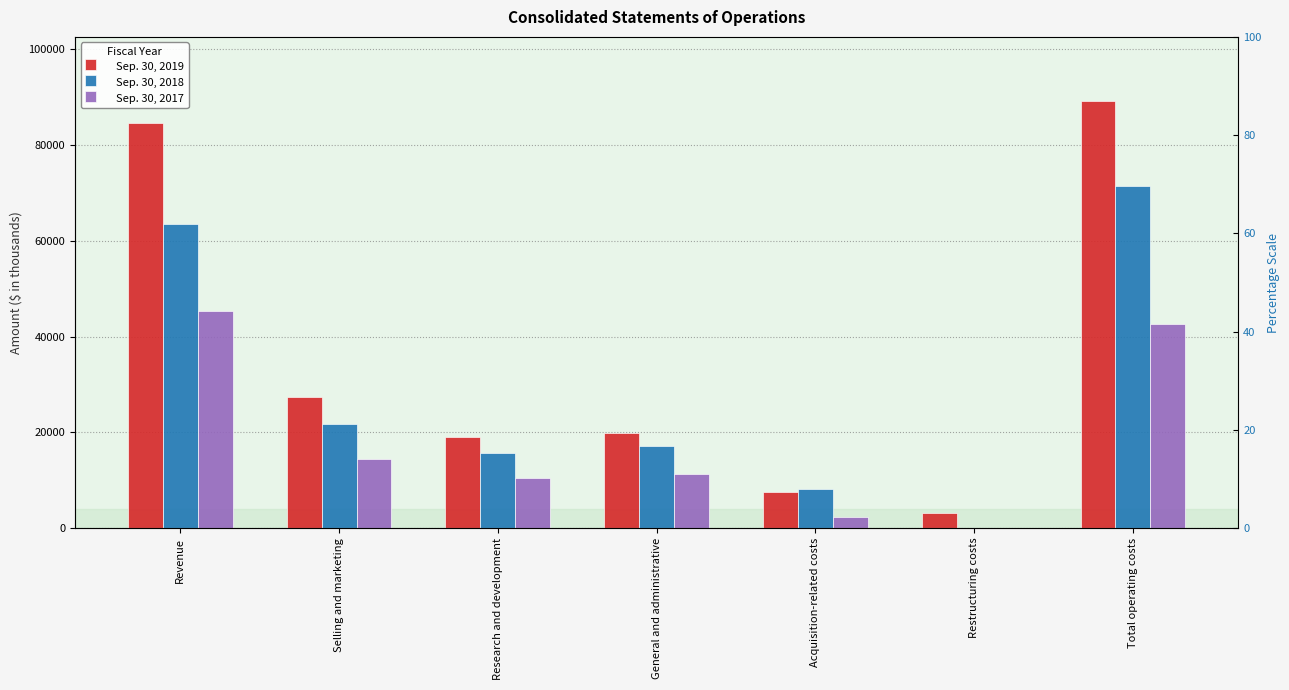

Is the value of Sep. 30, 2019 at Selling and marketing greater than the value of Sep. 30, 2017 at Restructuring costs?

Yes